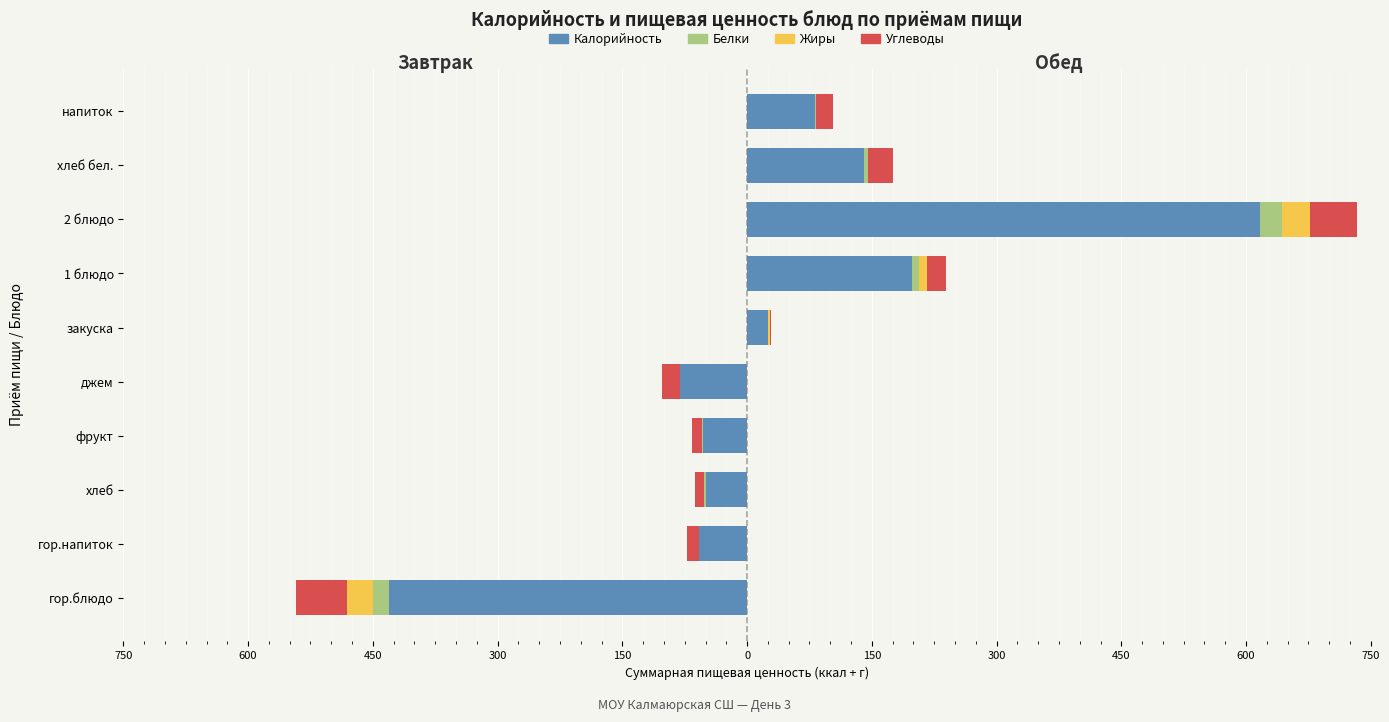

What is the maximum value shown in the chart?

617.0